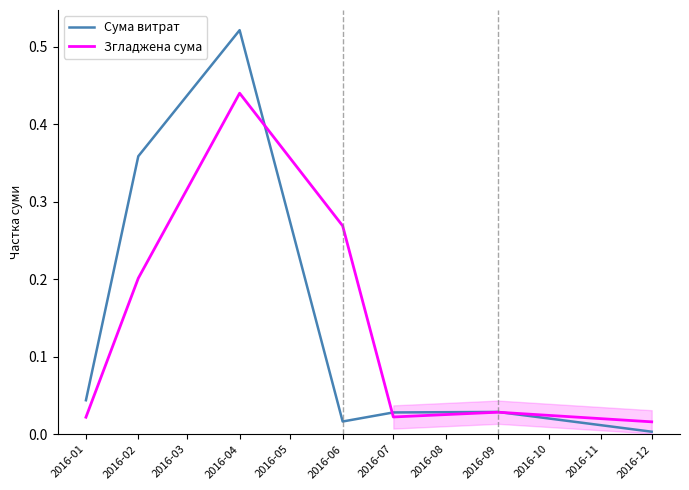

Rank the series by their maximum value, from lowest to highest.

Згладжена сума, Сума витрат